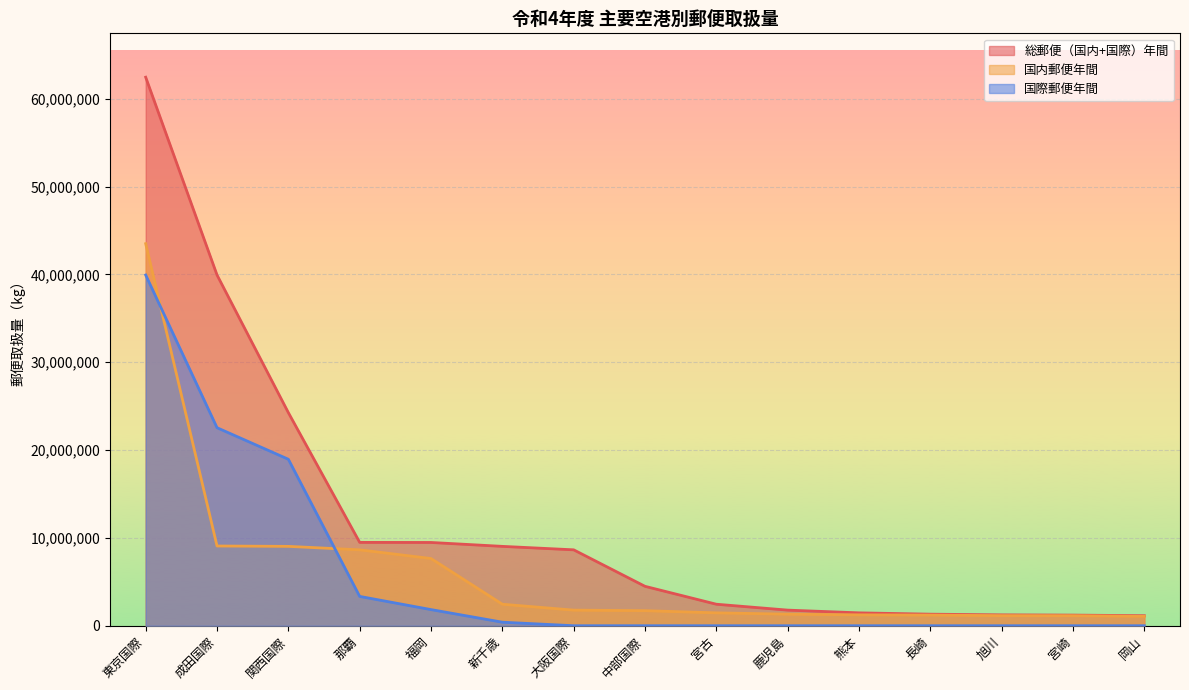

True or false: 国内郵便年間 and 国際郵便年間 cross at least once.

True